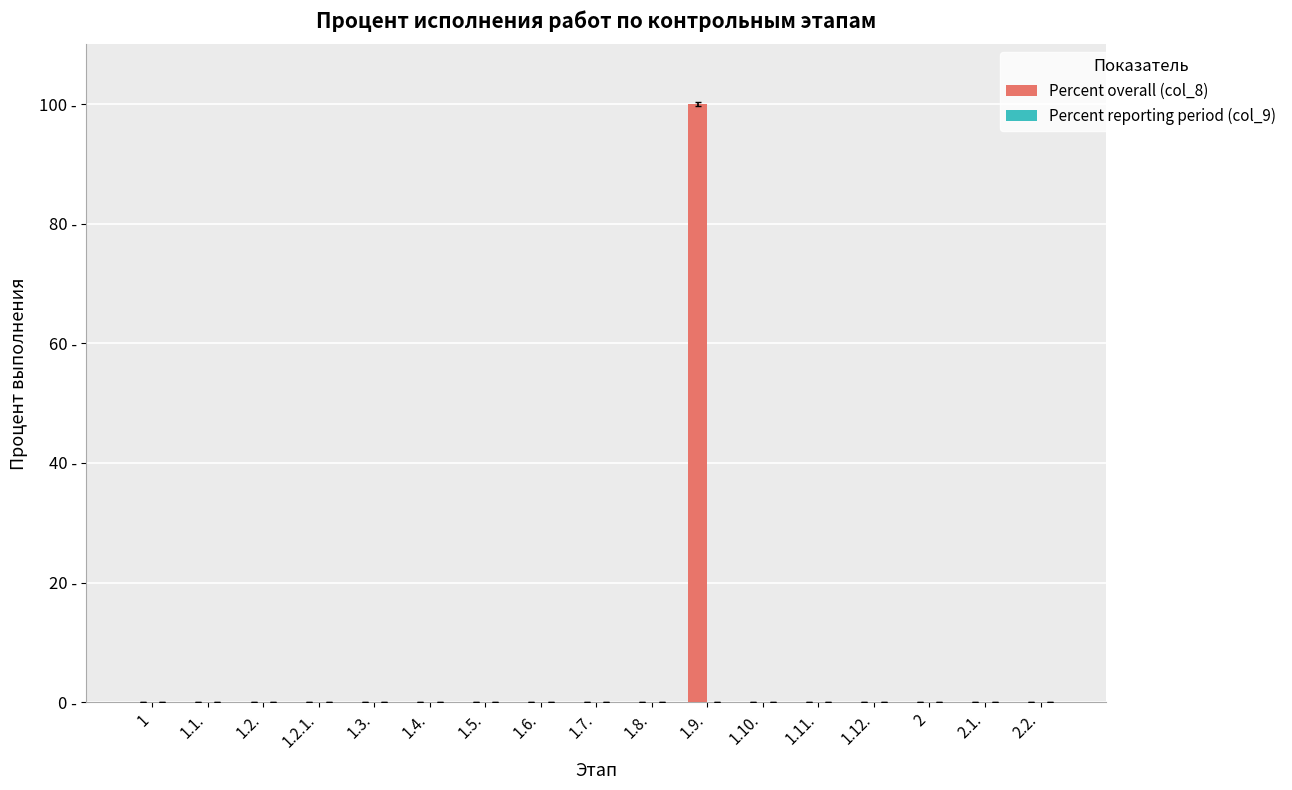

How many distinct data groups are displayed?

2